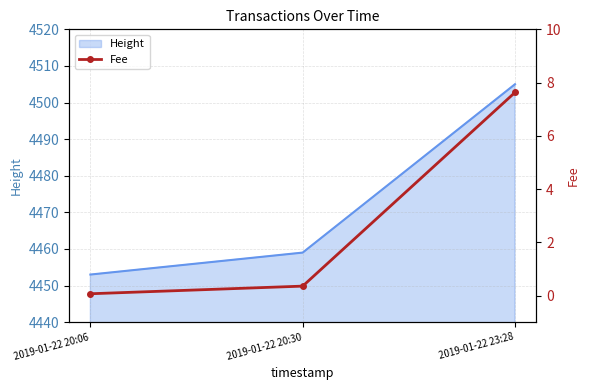

The Height series shows 2869 at 2019-01-22 20:30. True or false?

False